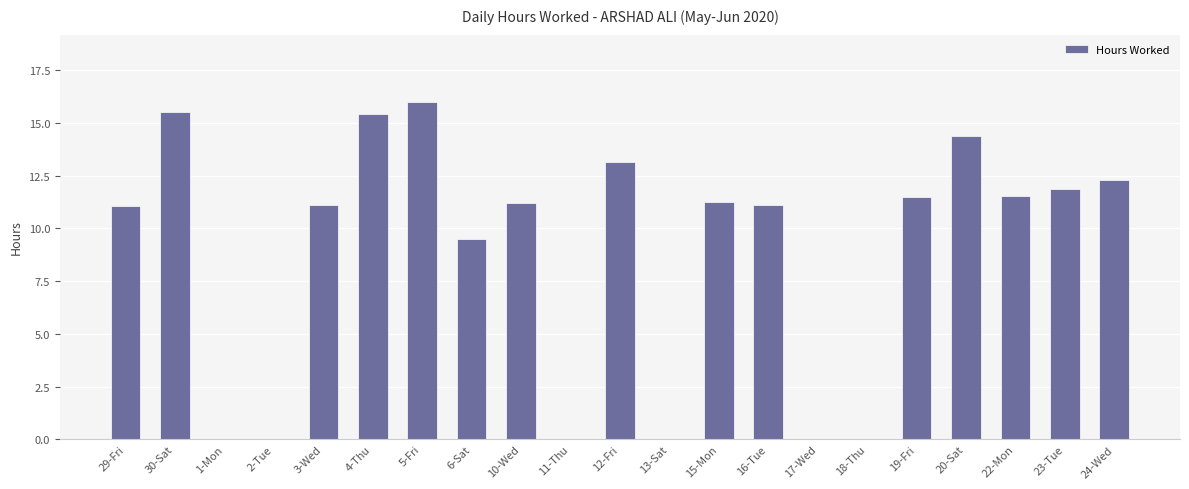

Are the bars horizontal?

No